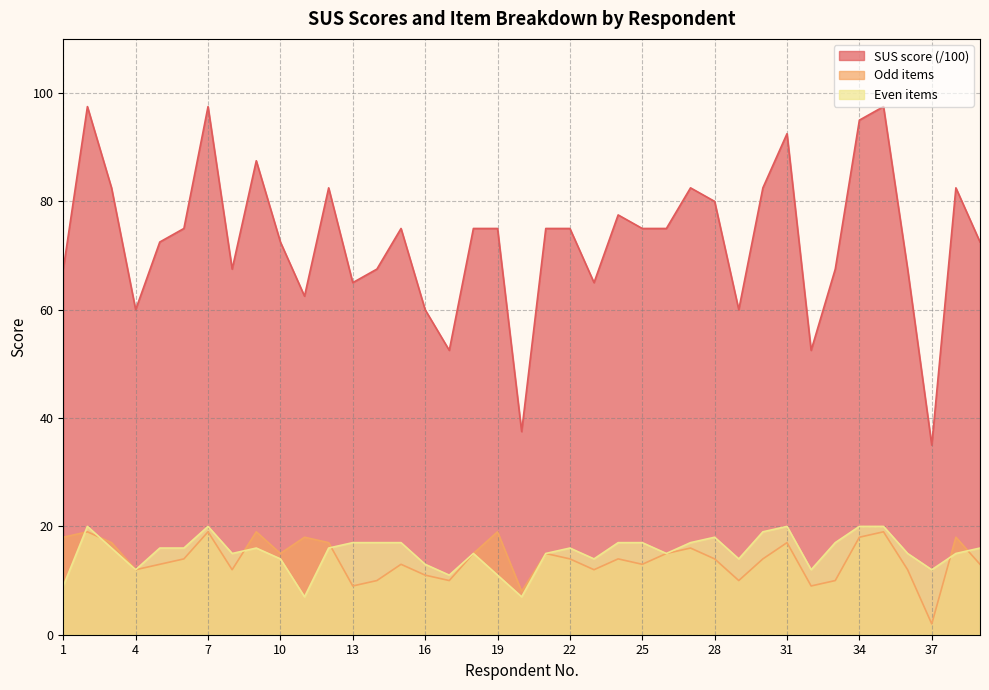

In Odd items, how many points are lower than both neighbors (excluding endpoints)?

11